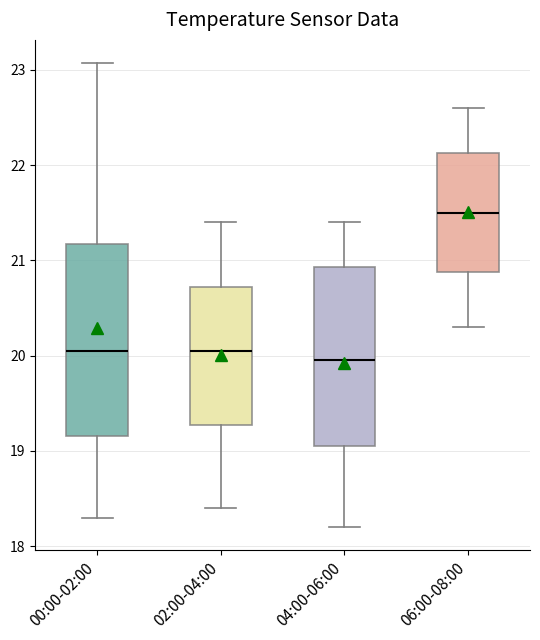

Reading left to right, read every box against the y-axis: the position of its median line, the range the box covers, and the ends of its whiskers. The values are not printed on the chart, so give them approximately, as read against the axis.

00:00-02:00: median 20.1, box 19.2 to 21.2, whiskers 18.3 to 23.1
02:00-04:00: median 20.1, box 19.3 to 20.7, whiskers 18.4 to 21.4
04:00-06:00: median 20.0, box 19.1 to 20.9, whiskers 18.2 to 21.4
06:00-08:00: median 21.5, box 20.9 to 22.1, whiskers 20.3 to 22.6